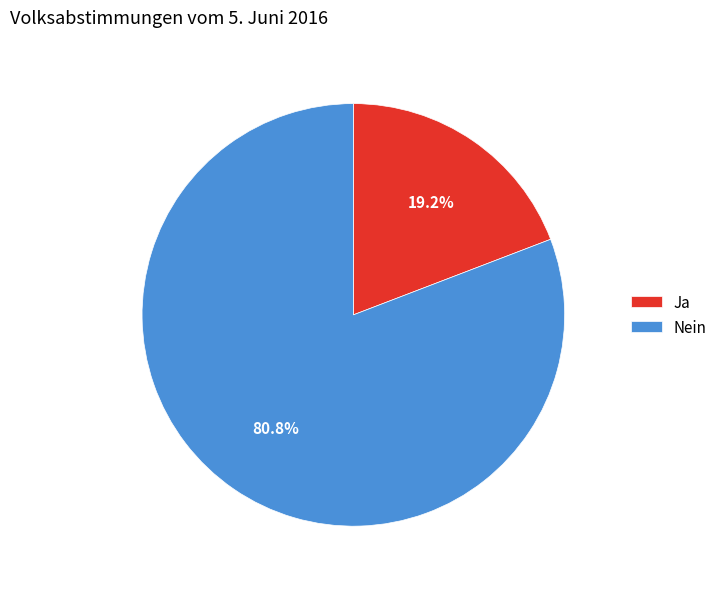

To the nearest percent, what is the combined percentage of Nein and Ja?

100%